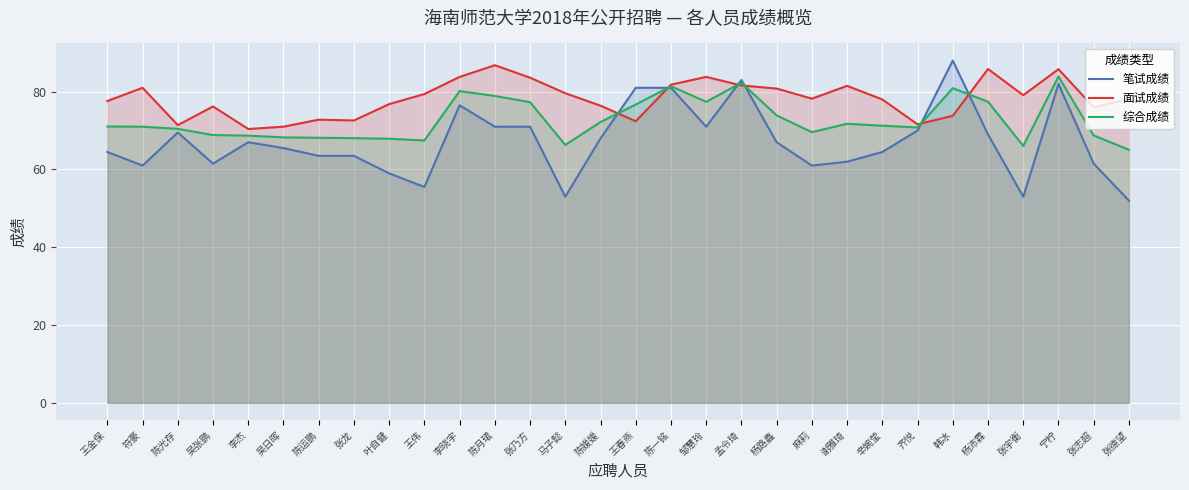

Reading left to right, what are all the values shown in this chart?

笔试成绩: 64.5	61.0	69.5	61.5	67.0	65.5	63.5	63.5	59.0	55.5	76.5	71.0	71.0	53.0	68.0	81.0	81.0	71.0	83.0	67.0	61.0	62.0	64.5	70.0	88.0	69.0	53.0	82.0	61.5	52.0
面试成绩: 77.6	81.0	71.4	76.2	70.4	71.0	72.8	72.6	76.8	79.4	83.8	86.8	83.6	79.6	76.4	72.4	81.8	83.8	81.6	80.8	78.2	81.5	78.0	71.6	73.8	85.8	79.1	85.8	76.0	78.1
综合成绩: 71.0	71.0	70.5	68.8	68.7	68.2	68.2	68.0	67.9	67.5	80.2	78.9	77.3	66.3	72.2	76.7	81.4	77.4	82.3	73.9	69.6	71.8	71.2	70.8	80.9	77.4	66.0	83.9	68.8	65.1